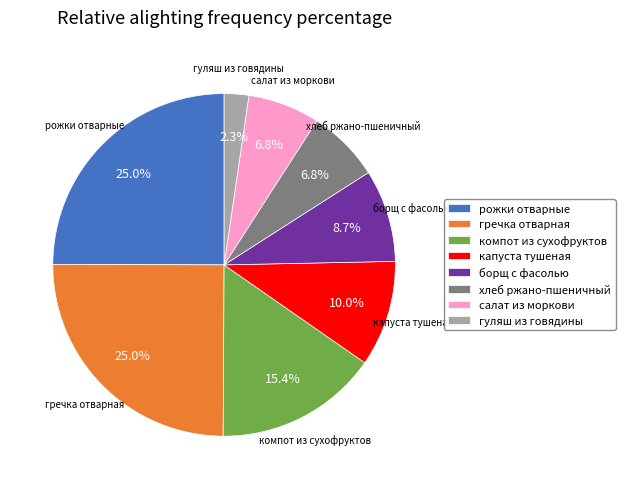

Which has a higher value, компот из сухофруктов or гречка отварная?

гречка отварная